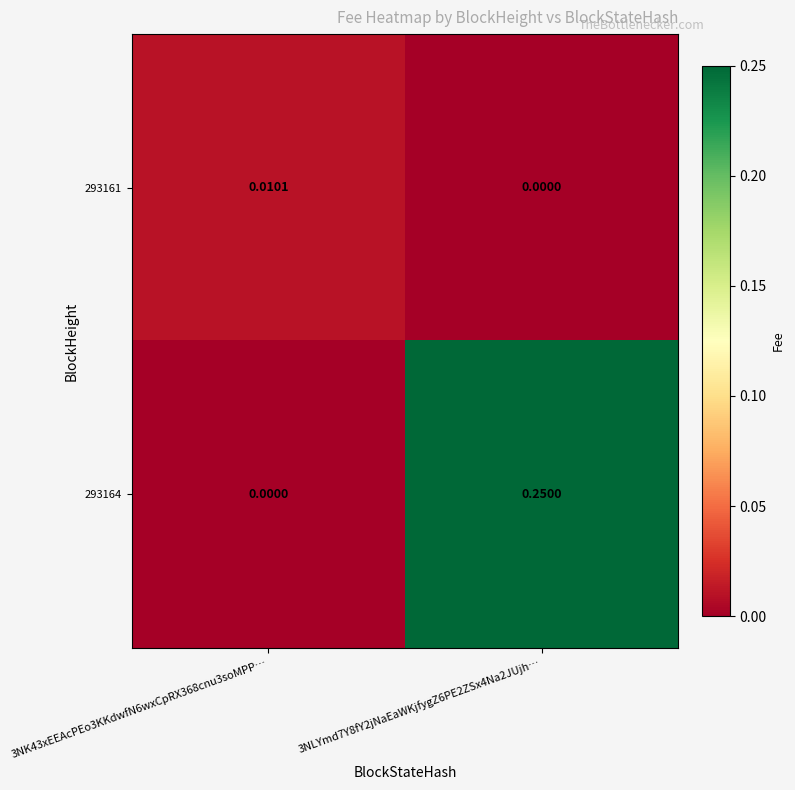

At 3NLYmd7Y8fY2jNaEaWKjfygZ6PE2ZSx4Na2JUjh…, list the series in order from largest to smallest.

293164, 293161